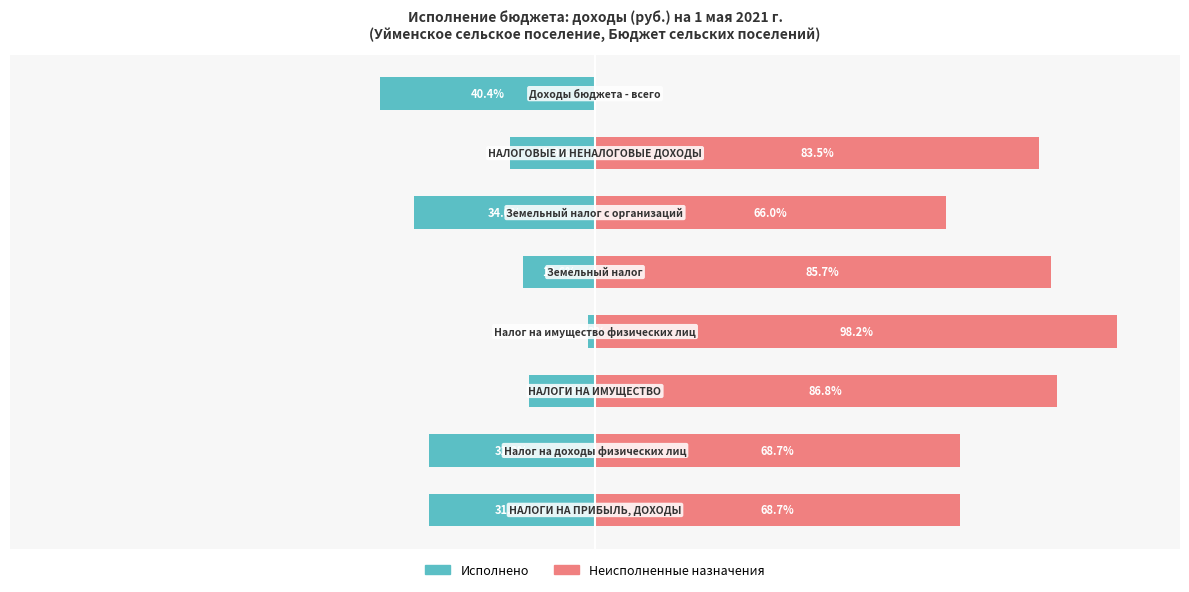

What is the difference between the highest and lowest values at 50?

40.4